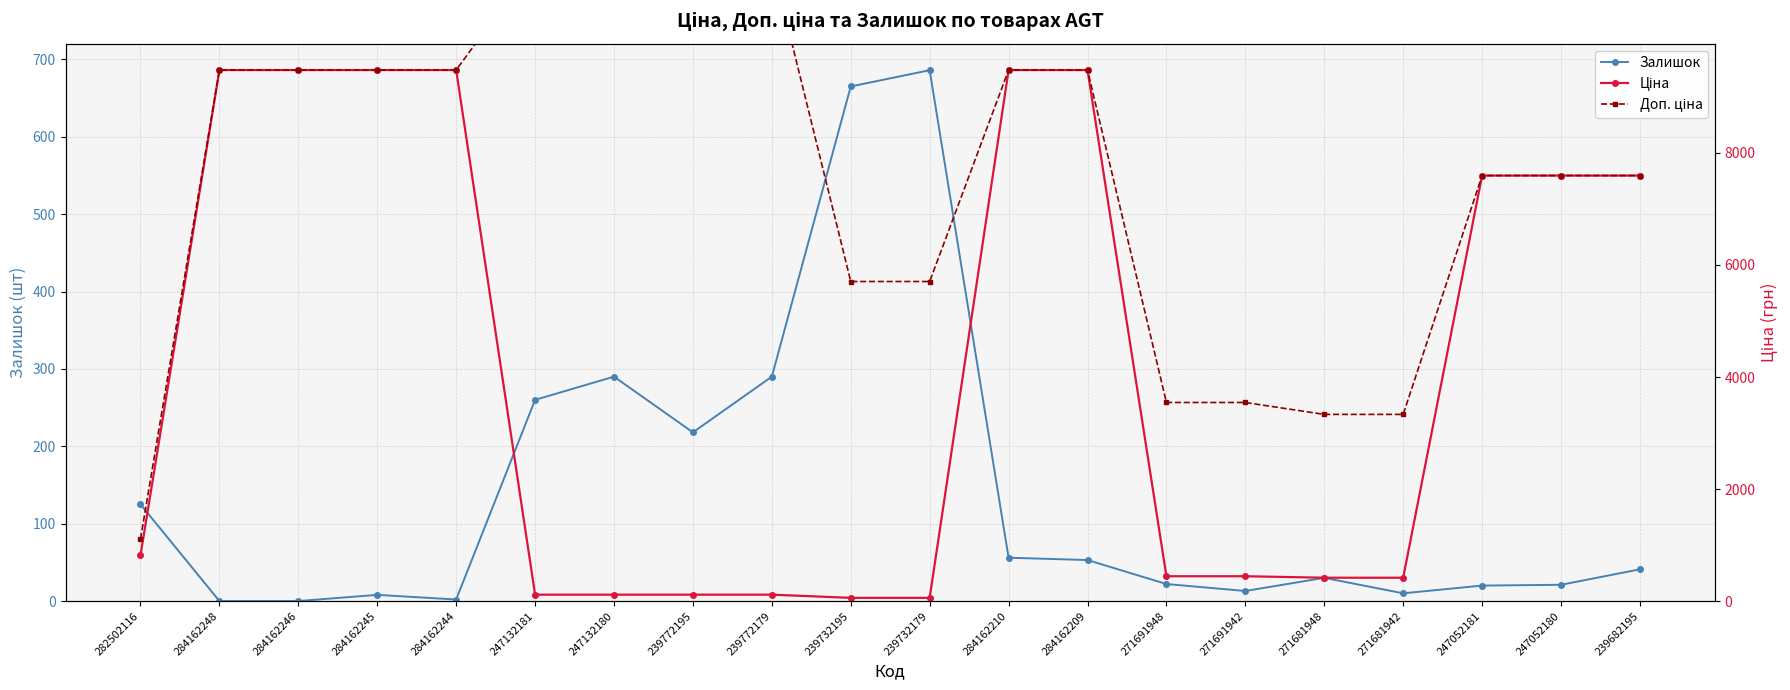

True or false: Залишок has a value of 125.0 at 282502116.

True